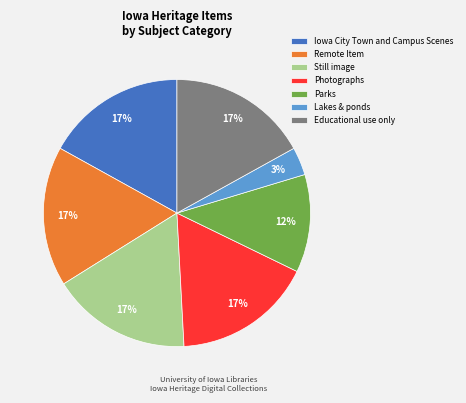

Is the sum of Educational use only and Photographs greater than half?

No